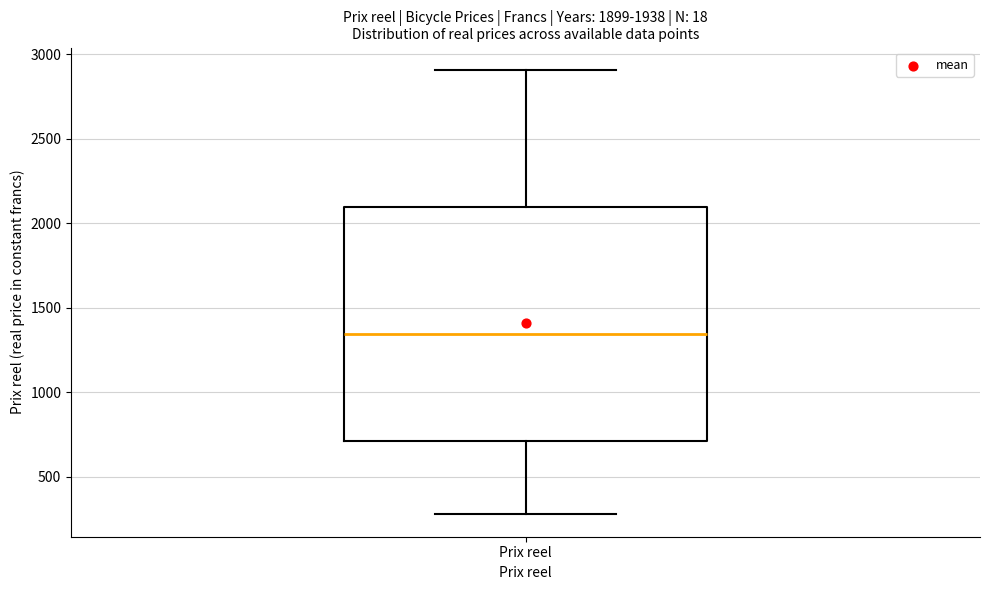

Transcribe this box plot: give where the median line is, the range the box spans, and where the two whiskers end, as read against the y-axis. The values are not printed on the chart, so give them approximately, as read against the axis.

median 1350, box 700 to 2100, whiskers 300 to 2900